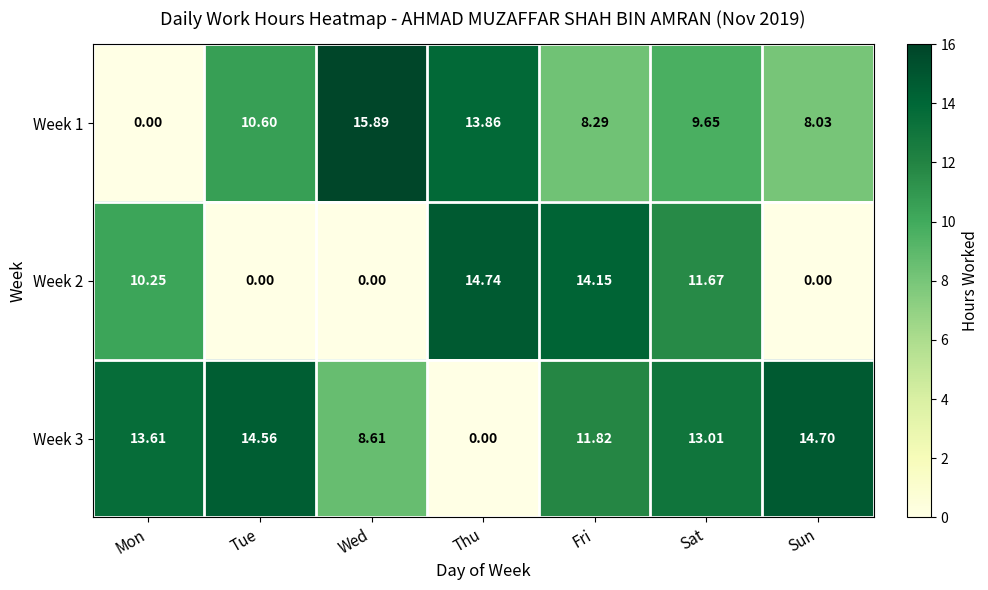

Which category has the highest value across all series?

Wed